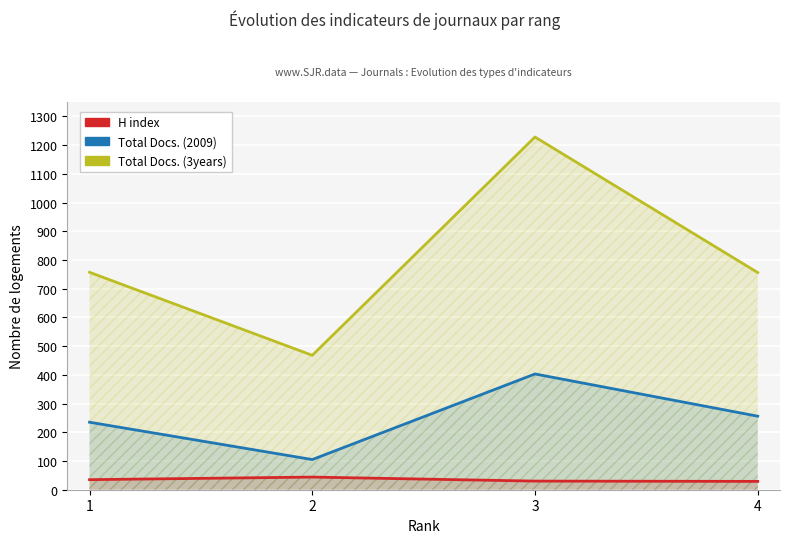

True or false: Total Docs. (3years) has a value of 111 at 2.

False